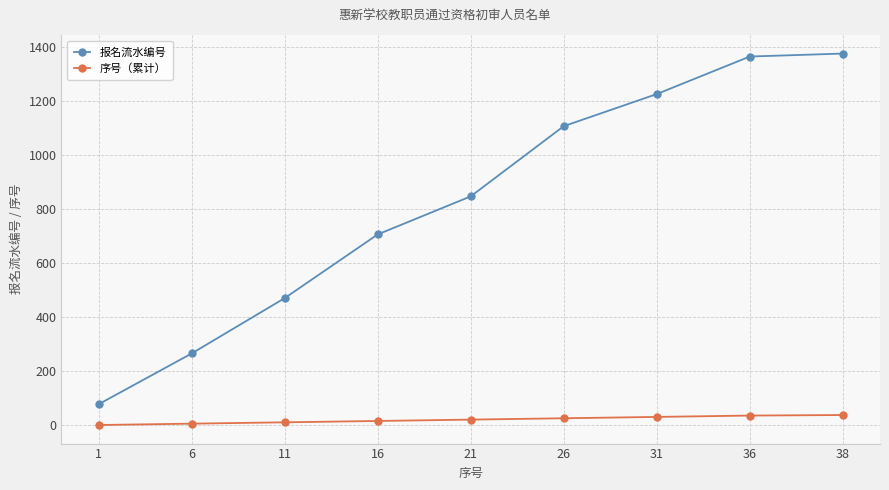

Count the number of categories in the chart.

9